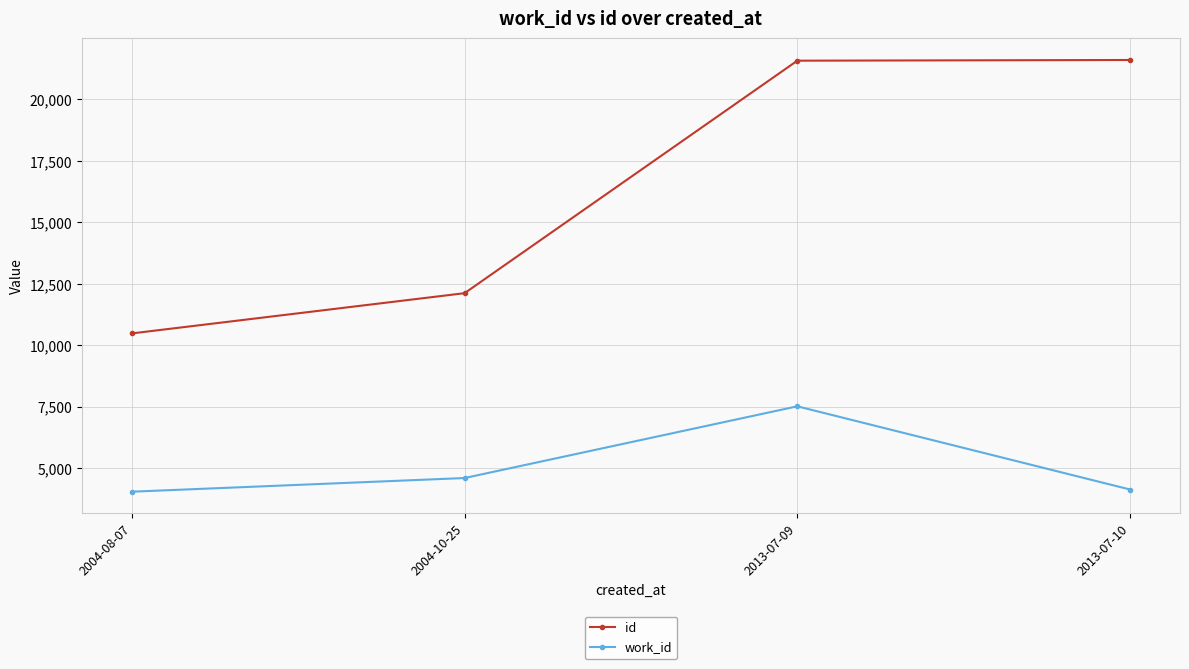

At 2004-10-25, list the series in order from largest to smallest.

id, work_id